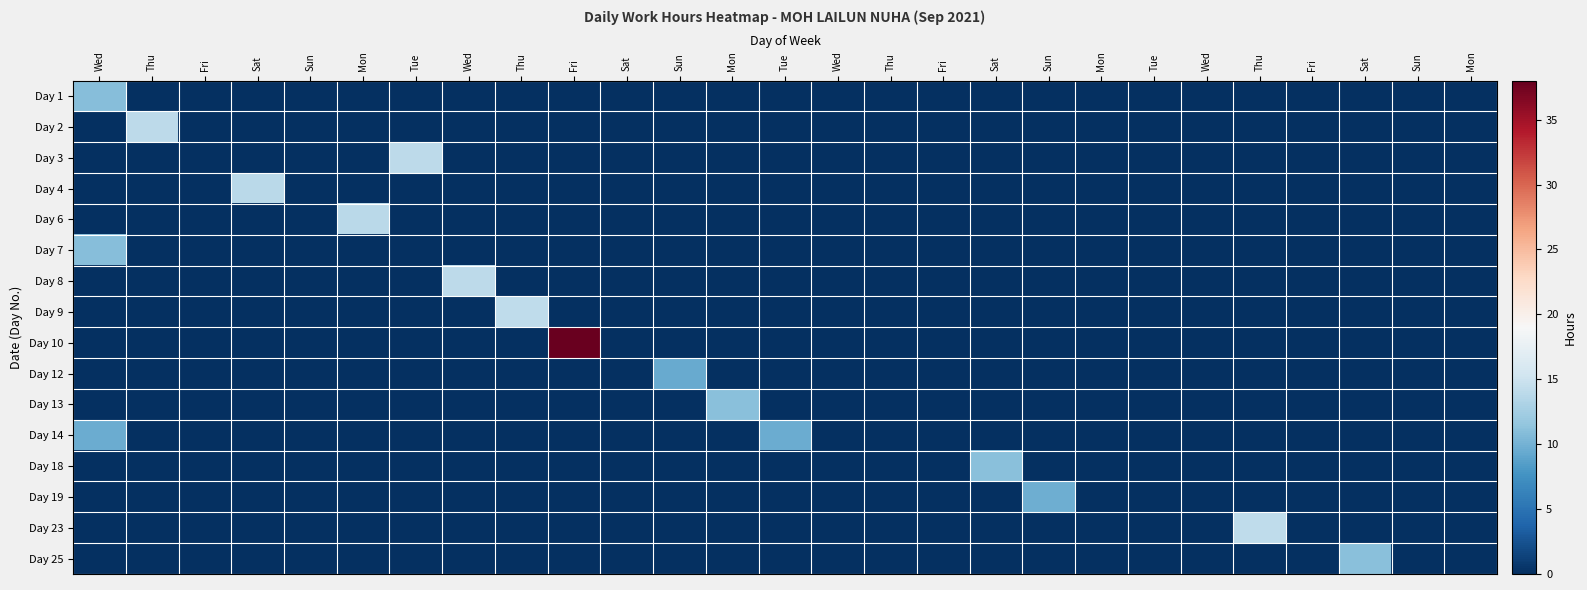

Reading right to left, what are all the values shown in this chart?

Day 1: Mon=0.0	Sun=0.0	Sat=0.0	Fri=0.0	Thu=0.0	Wed=0.0	Tue=0.0	Mon=0.0	Sun=0.0	Sat=0.0	Fri=0.0	Thu=0.0	Wed=0.0	Tue=0.0	Mon=0.0	Sun=0.0	Sat=0.0	Fri=0.0	Thu=0.0	Wed=0.0	Tue=0.0	Mon=0.0	Sun=0.0	Sat=0.0	Fri=0.0	Thu=0.0	Wed=10.9
Day 2: Mon=0.0	Sun=0.0	Sat=0.0	Fri=0.0	Thu=0.0	Wed=0.0	Tue=0.0	Mon=0.0	Sun=0.0	Sat=0.0	Fri=0.0	Thu=0.0	Wed=0.0	Tue=0.0	Mon=0.0	Sun=0.0	Sat=0.0	Fri=0.0	Thu=0.0	Wed=0.0	Tue=0.0	Mon=0.0	Sun=0.0	Sat=0.0	Fri=0.0	Thu=14.0	Wed=0.0
Day 3: Mon=0.0	Sun=0.0	Sat=0.0	Fri=0.0	Thu=0.0	Wed=0.0	Tue=0.0	Mon=0.0	Sun=0.0	Sat=0.0	Fri=0.0	Thu=0.0	Wed=0.0	Tue=0.0	Mon=0.0	Sun=0.0	Sat=0.0	Fri=0.0	Thu=0.0	Wed=0.0	Tue=14.0	Mon=0.0	Sun=0.0	Sat=0.0	Fri=0.0	Thu=0.0	Wed=0.0
Day 4: Mon=0.0	Sun=0.0	Sat=0.0	Fri=0.0	Thu=0.0	Wed=0.0	Tue=0.0	Mon=0.0	Sun=0.0	Sat=0.0	Fri=0.0	Thu=0.0	Wed=0.0	Tue=0.0	Mon=0.0	Sun=0.0	Sat=0.0	Fri=0.0	Thu=0.0	Wed=0.0	Tue=0.0	Mon=0.0	Sun=0.0	Sat=13.9	Fri=0.0	Thu=0.0	Wed=0.0
Day 6: Mon=0.0	Sun=0.0	Sat=0.0	Fri=0.0	Thu=0.0	Wed=0.0	Tue=0.0	Mon=0.0	Sun=0.0	Sat=0.0	Fri=0.0	Thu=0.0	Wed=0.0	Tue=0.0	Mon=0.0	Sun=0.0	Sat=0.0	Fri=0.0	Thu=0.0	Wed=0.0	Tue=0.0	Mon=13.9	Sun=0.0	Sat=0.0	Fri=0.0	Thu=0.0	Wed=0.0
Day 7: Mon=0.0	Sun=0.0	Sat=0.0	Fri=0.0	Thu=0.0	Wed=0.0	Tue=0.0	Mon=0.0	Sun=0.0	Sat=0.0	Fri=0.0	Thu=0.0	Wed=0.0	Tue=0.0	Mon=0.0	Sun=0.0	Sat=0.0	Fri=0.0	Thu=0.0	Wed=0.0	Tue=0.0	Mon=0.0	Sun=0.0	Sat=0.0	Fri=0.0	Thu=0.0	Wed=11.0
Day 8: Mon=0.0	Sun=0.0	Sat=0.0	Fri=0.0	Thu=0.0	Wed=0.0	Tue=0.0	Mon=0.0	Sun=0.0	Sat=0.0	Fri=0.0	Thu=0.0	Wed=0.0	Tue=0.0	Mon=0.0	Sun=0.0	Sat=0.0	Fri=0.0	Thu=0.0	Wed=14.0	Tue=0.0	Mon=0.0	Sun=0.0	Sat=0.0	Fri=0.0	Thu=0.0	Wed=0.0
Day 9: Mon=0.0	Sun=0.0	Sat=0.0	Fri=0.0	Thu=0.0	Wed=0.0	Tue=0.0	Mon=0.0	Sun=0.0	Sat=0.0	Fri=0.0	Thu=0.0	Wed=0.0	Tue=0.0	Mon=0.0	Sun=0.0	Sat=0.0	Fri=0.0	Thu=14.2	Wed=0.0	Tue=0.0	Mon=0.0	Sun=0.0	Sat=0.0	Fri=0.0	Thu=0.0	Wed=0.0
Day 10: Mon=0.0	Sun=0.0	Sat=0.0	Fri=0.0	Thu=0.0	Wed=0.0	Tue=0.0	Mon=0.0	Sun=0.0	Sat=0.0	Fri=0.0	Thu=0.0	Wed=0.0	Tue=0.0	Mon=0.0	Sun=0.0	Sat=0.0	Fri=37.8	Thu=0.0	Wed=0.0	Tue=0.0	Mon=0.0	Sun=0.0	Sat=0.0	Fri=0.0	Thu=0.0	Wed=0.0
Day 12: Mon=0.0	Sun=0.0	Sat=0.0	Fri=0.0	Thu=0.0	Wed=0.0	Tue=0.0	Mon=0.0	Sun=0.0	Sat=0.0	Fri=0.0	Thu=0.0	Wed=0.0	Tue=0.0	Mon=0.0	Sun=9.4	Sat=0.0	Fri=0.0	Thu=0.0	Wed=0.0	Tue=0.0	Mon=0.0	Sun=0.0	Sat=0.0	Fri=0.0	Thu=0.0	Wed=0.0
Day 13: Mon=0.0	Sun=0.0	Sat=0.0	Fri=0.0	Thu=0.0	Wed=0.0	Tue=0.0	Mon=0.0	Sun=0.0	Sat=0.0	Fri=0.0	Thu=0.0	Wed=0.0	Tue=0.0	Mon=11.1	Sun=0.0	Sat=0.0	Fri=0.0	Thu=0.0	Wed=0.0	Tue=0.0	Mon=0.0	Sun=0.0	Sat=0.0	Fri=0.0	Thu=0.0	Wed=0.0
Day 14: Mon=0.0	Sun=0.0	Sat=0.0	Fri=0.0	Thu=0.0	Wed=0.0	Tue=0.0	Mon=0.0	Sun=0.0	Sat=0.0	Fri=0.0	Thu=0.0	Wed=0.0	Tue=9.5	Mon=0.0	Sun=0.0	Sat=0.0	Fri=0.0	Thu=0.0	Wed=0.0	Tue=0.0	Mon=0.0	Sun=0.0	Sat=0.0	Fri=0.0	Thu=0.0	Wed=9.5
Day 18: Mon=0.0	Sun=0.0	Sat=0.0	Fri=0.0	Thu=0.0	Wed=0.0	Tue=0.0	Mon=0.0	Sun=0.0	Sat=11.0	Fri=0.0	Thu=0.0	Wed=0.0	Tue=0.0	Mon=0.0	Sun=0.0	Sat=0.0	Fri=0.0	Thu=0.0	Wed=0.0	Tue=0.0	Mon=0.0	Sun=0.0	Sat=0.0	Fri=0.0	Thu=0.0	Wed=0.0
Day 19: Mon=0.0	Sun=0.0	Sat=0.0	Fri=0.0	Thu=0.0	Wed=0.0	Tue=0.0	Mon=0.0	Sun=9.7	Sat=0.0	Fri=0.0	Thu=0.0	Wed=0.0	Tue=0.0	Mon=0.0	Sun=0.0	Sat=0.0	Fri=0.0	Thu=0.0	Wed=0.0	Tue=0.0	Mon=0.0	Sun=0.0	Sat=0.0	Fri=0.0	Thu=0.0	Wed=0.0
Day 23: Mon=0.0	Sun=0.0	Sat=0.0	Fri=0.0	Thu=14.2	Wed=0.0	Tue=0.0	Mon=0.0	Sun=0.0	Sat=0.0	Fri=0.0	Thu=0.0	Wed=0.0	Tue=0.0	Mon=0.0	Sun=0.0	Sat=0.0	Fri=0.0	Thu=0.0	Wed=0.0	Tue=0.0	Mon=0.0	Sun=0.0	Sat=0.0	Fri=0.0	Thu=0.0	Wed=0.0
Day 25: Mon=0.0	Sun=0.0	Sat=11.0	Fri=0.0	Thu=0.0	Wed=0.0	Tue=0.0	Mon=0.0	Sun=0.0	Sat=0.0	Fri=0.0	Thu=0.0	Wed=0.0	Tue=0.0	Mon=0.0	Sun=0.0	Sat=0.0	Fri=0.0	Thu=0.0	Wed=0.0	Tue=0.0	Mon=0.0	Sun=0.0	Sat=0.0	Fri=0.0	Thu=0.0	Wed=0.0